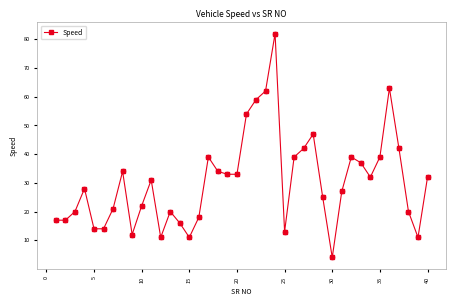

What is the smallest value displayed?

4